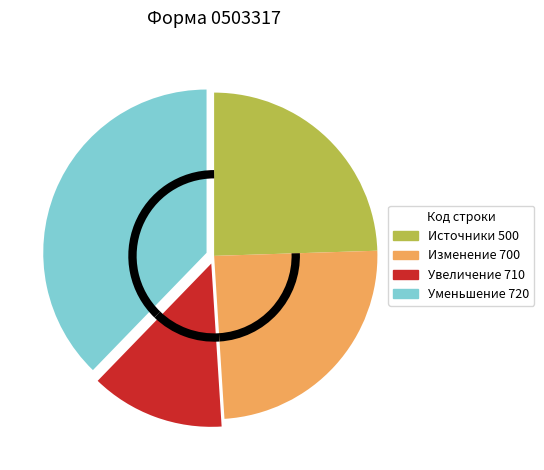

Does any single category account for the majority?

No